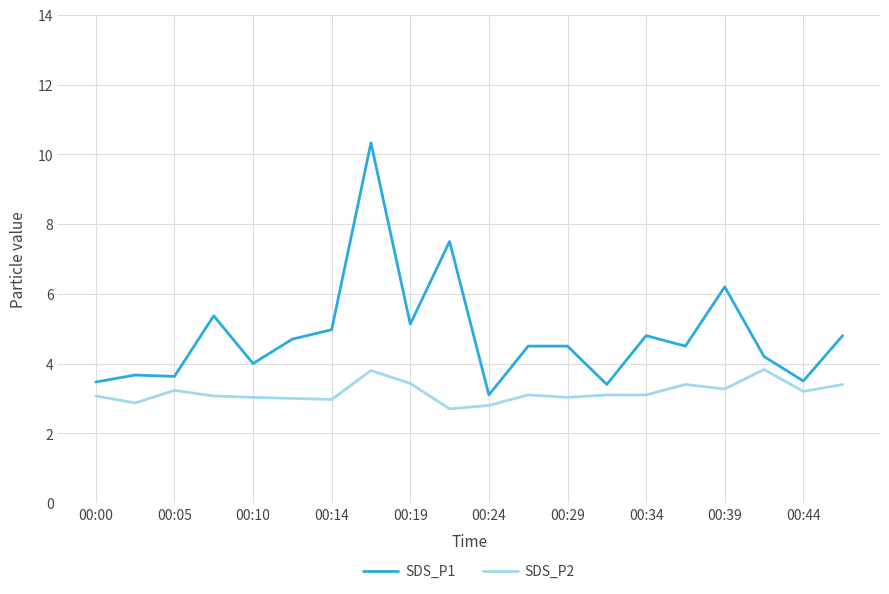

True or false: SDS_P1 and SDS_P2 cross at least once.

False